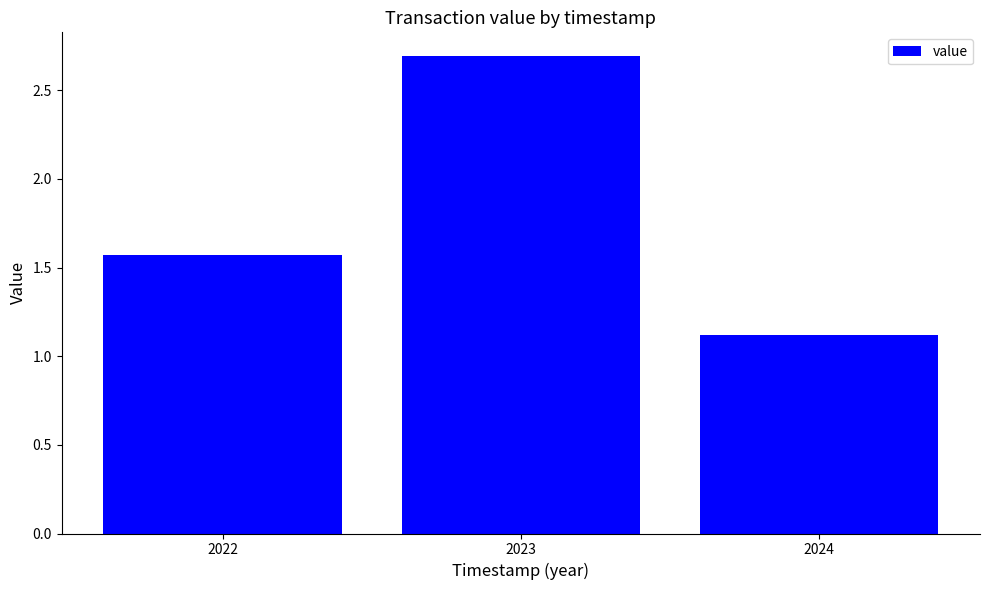

Between 2022 and 2024, which is larger?

2022